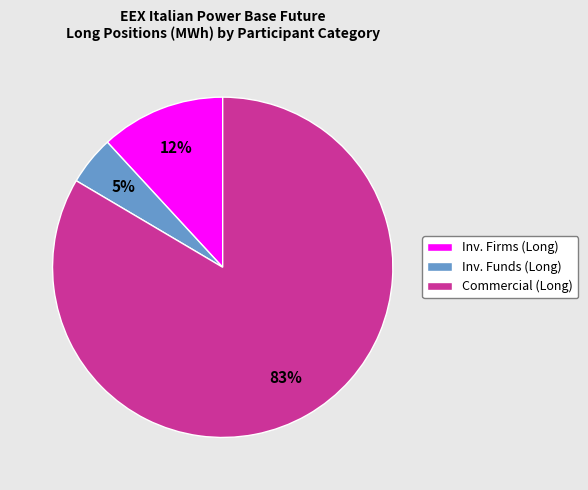

Is there any slice that represents more than half of the pie?

Yes